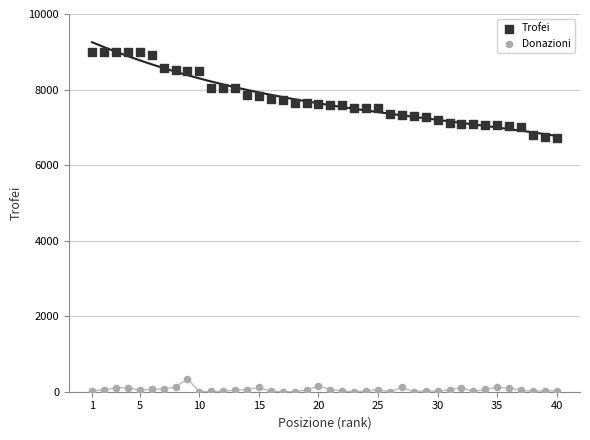

Which series contains the lowest Y value?

Donazioni